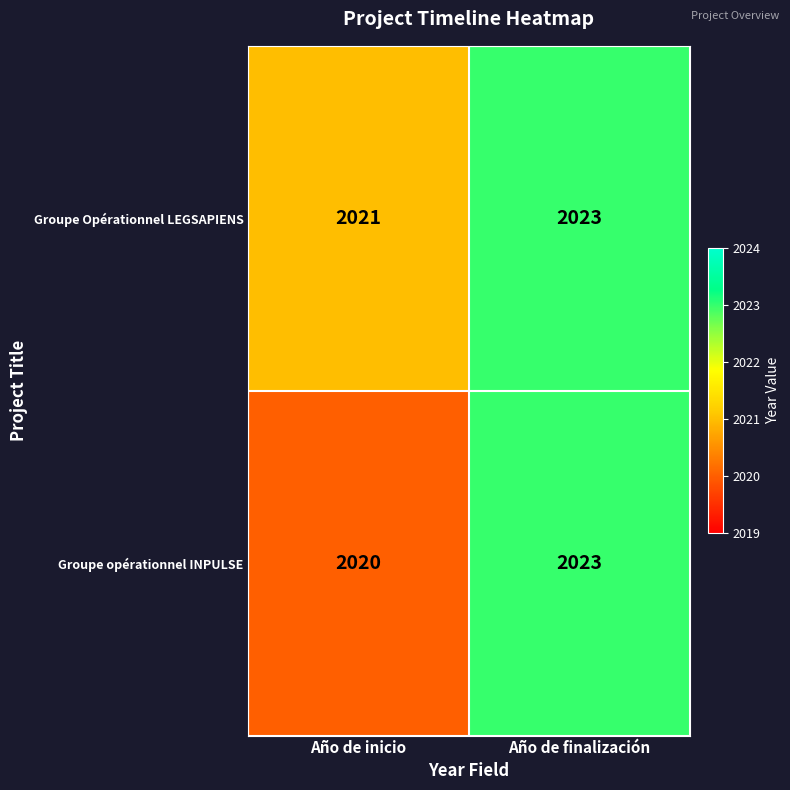

The Groupe Opérationnel LEGSAPIENS series shows 2023 at Año de finalización. True or false?

True